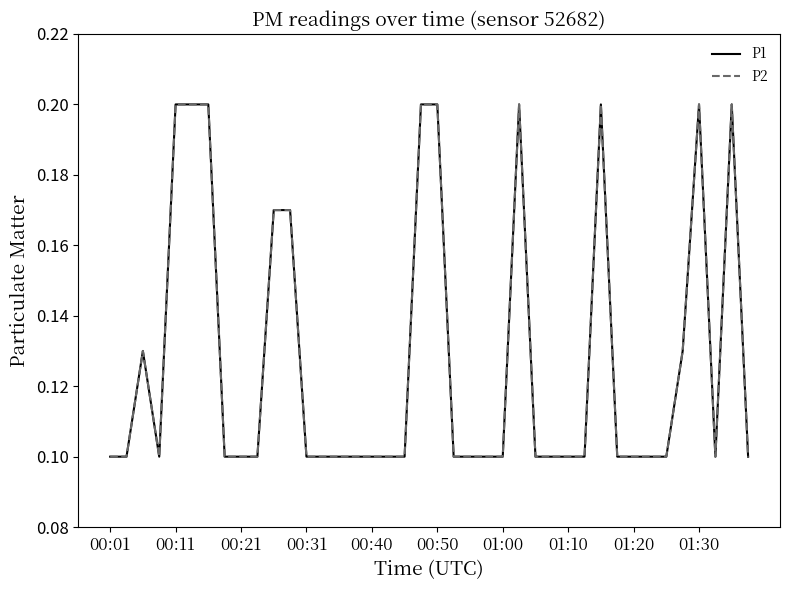

True or false: P1 and P2 intersect in this chart.

False